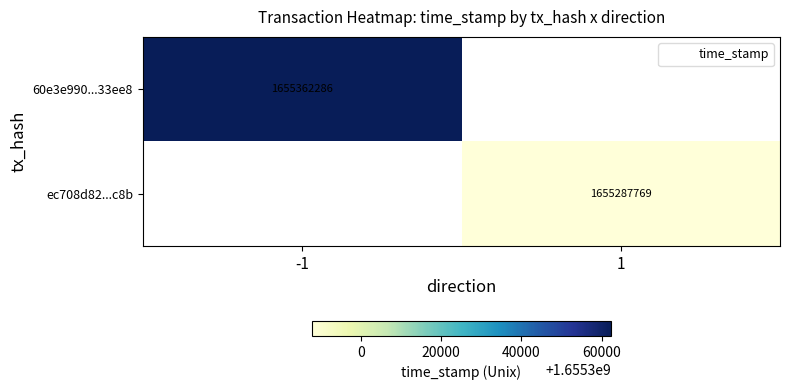

True or false: ec708d82...c8b has a value of 373965399 at 1.

False